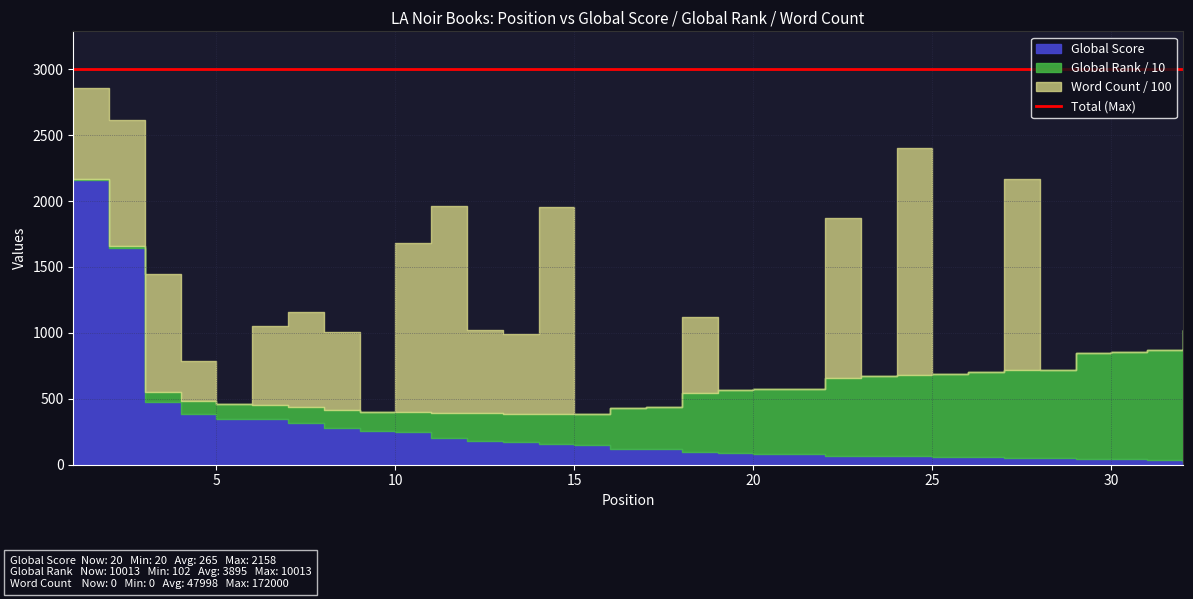

True or false: Word Count and Global Score cross at least once.

True